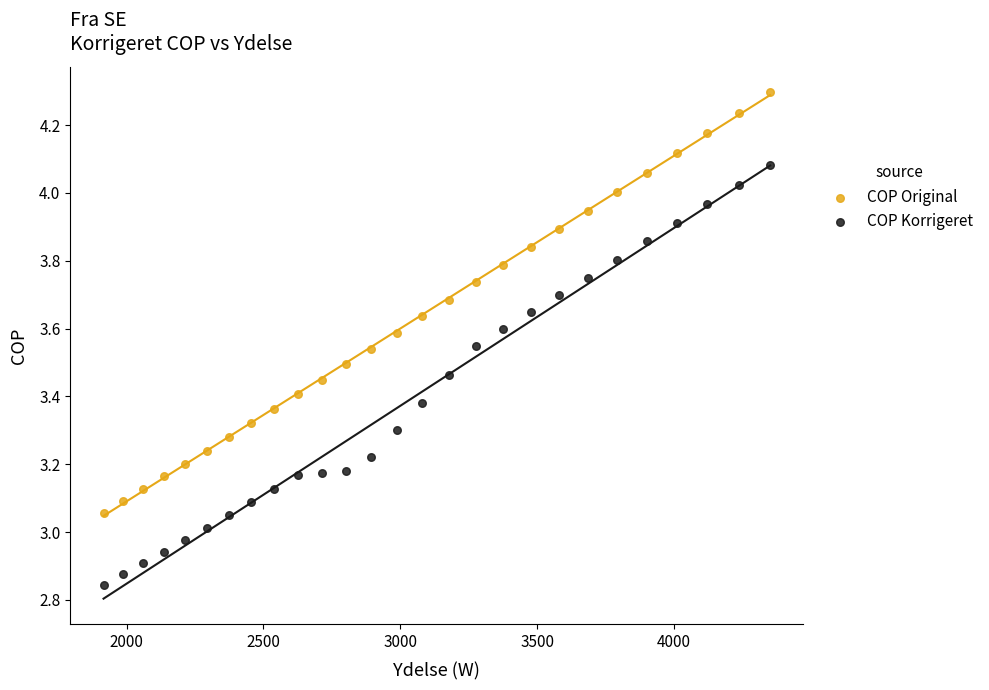

Which series contains the highest Y value?

COP Original